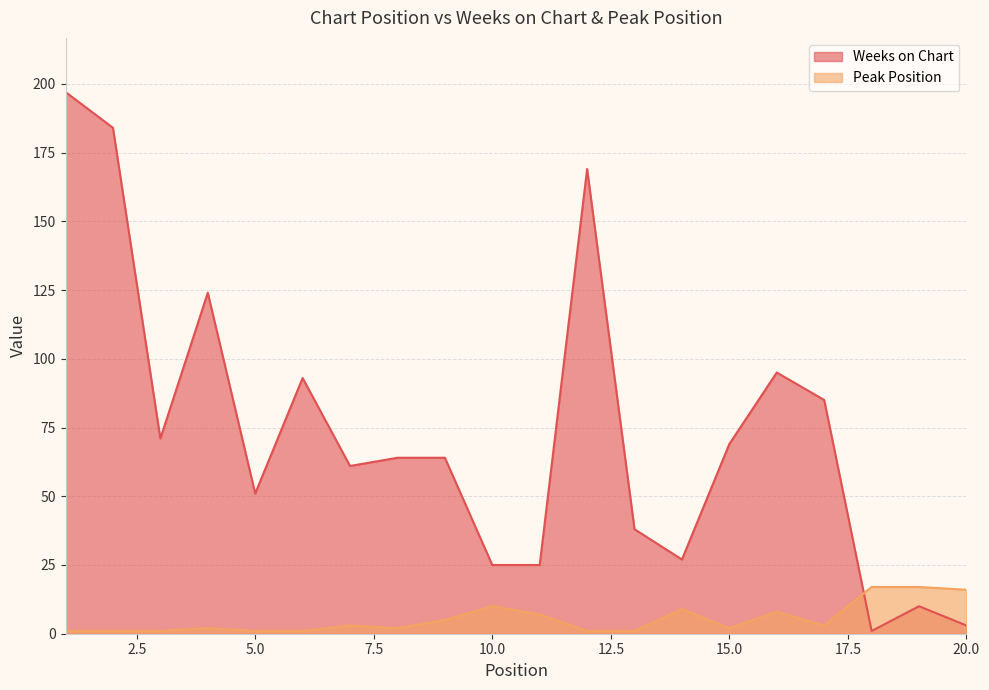

How many distinct data groups are displayed?

2